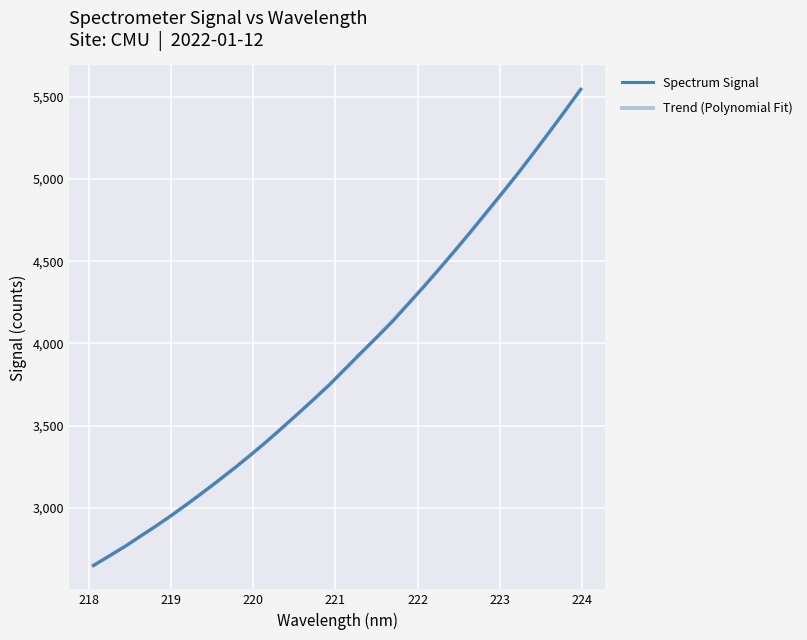

Reading left to right, what are all the values shown in this chart?

Spectrum Signal: 2648.8	2707.1	2764.8	2828.7	2890.7	2956.7	3025.8	3097.2	3170.0	3244.3	3322.1	3402.0	3486.9	3572.3	3659.1	3747.3	3844.9	3941.7	4035.0	4131.4	4237.7	4343.7	4453.2	4565.7	4679.6	4797.6	4914.5	5032.8	5157.4	5284.2	5413.3	5544.0
Trend (Polynomial Fit): 2650.2	2706.8	2765.7	2827.0	2890.7	2956.7	3025.1	3095.9	3169.1	3244.7	3322.7	3403.2	3486.2	3571.6	3659.5	3749.9	3842.8	3938.2	4036.2	4136.6	4239.7	4345.4	4453.6	4564.3	4677.8	4793.8	4912.4	5033.7	5157.7	5284.3	5413.6	5545.5